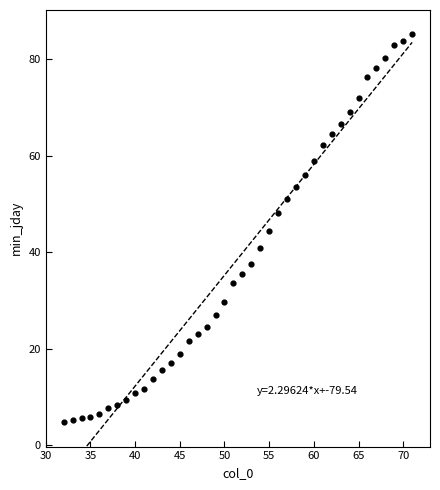

What is the range of Y values (max minus min)?

80.4